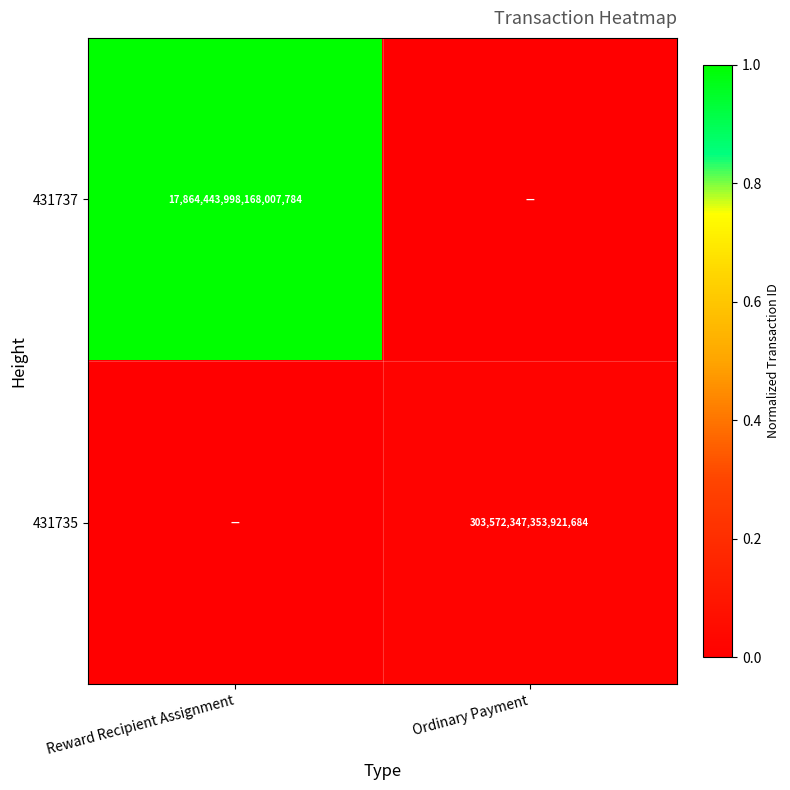

Is the value of 431737 at Reward Recipient Assignment greater than the value of 431735 at Ordinary Payment?

Yes